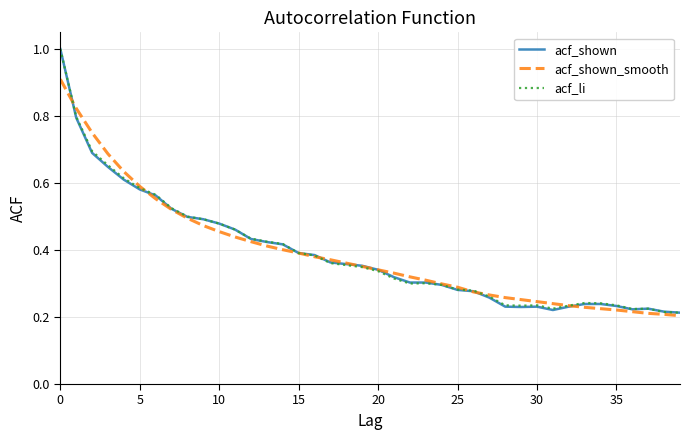

Rank the series by their average value, from highest to lowest.

acf_li, acf_shown_smooth, acf_shown